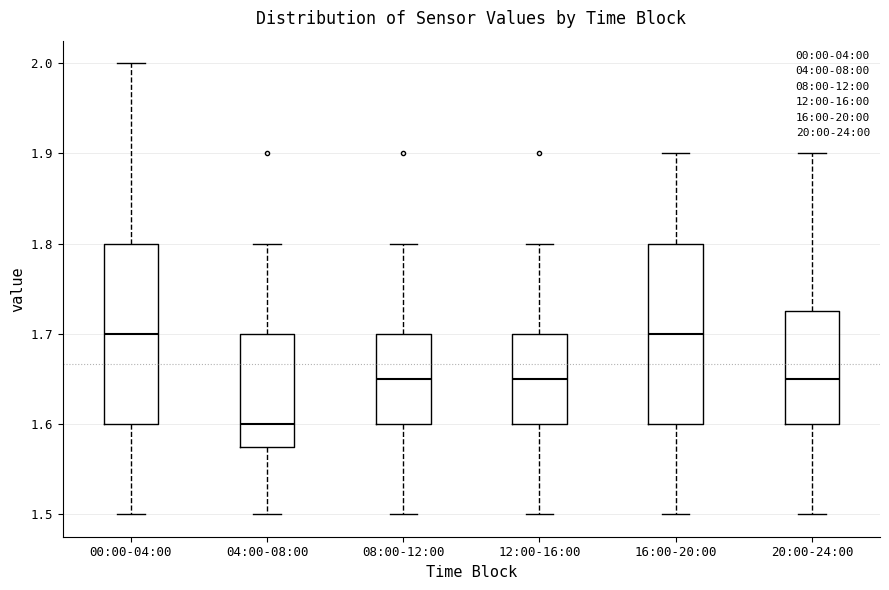

Where is the lower edge of the box for 20:00-24:00 on the y-axis? The values are not printed on the chart, so give them approximately, as read against the axis.

1.60